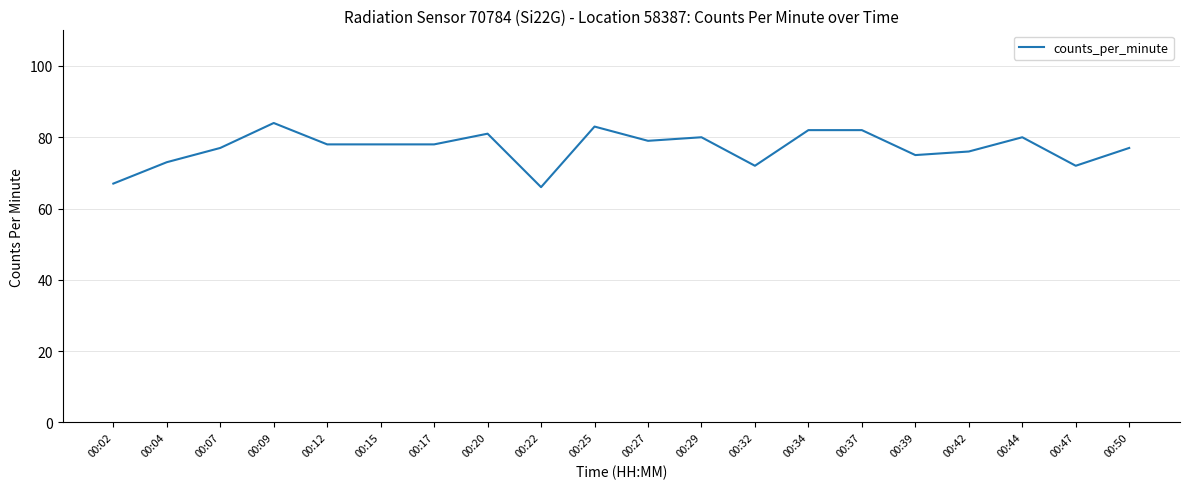

True or false: the data has more than 2 interior local peaks.

True